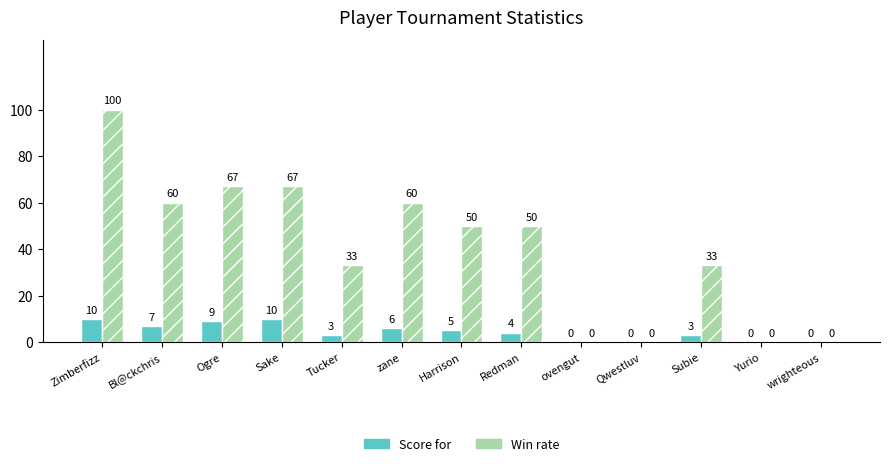

Count the number of data series in this chart.

2